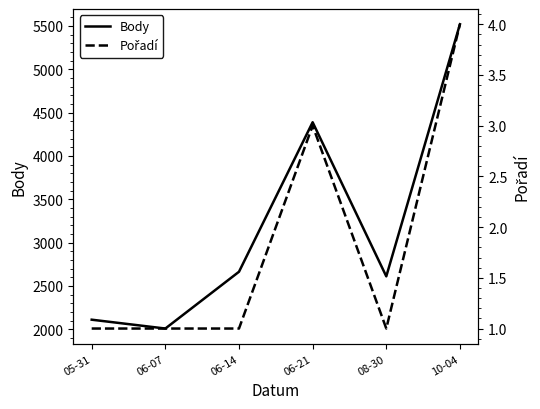

What is the approximate value of Pořadí at 06-07?

1